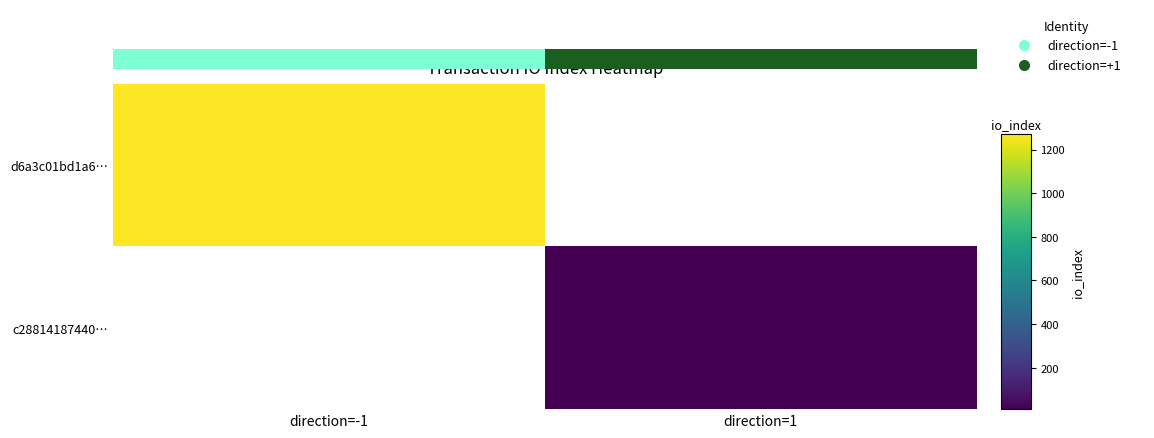

Which label corresponds to the largest value in the chart?

direction=-1